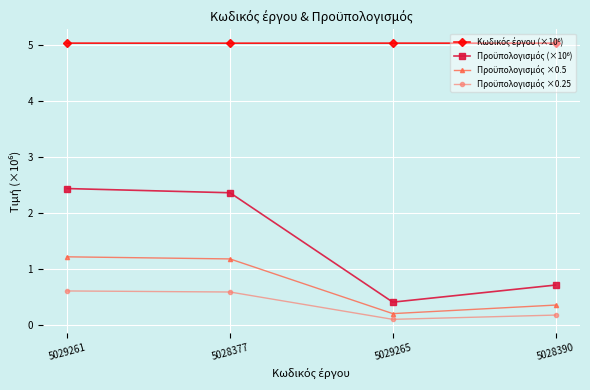

What is the difference between the highest and lowest values at 5029261?

4.4